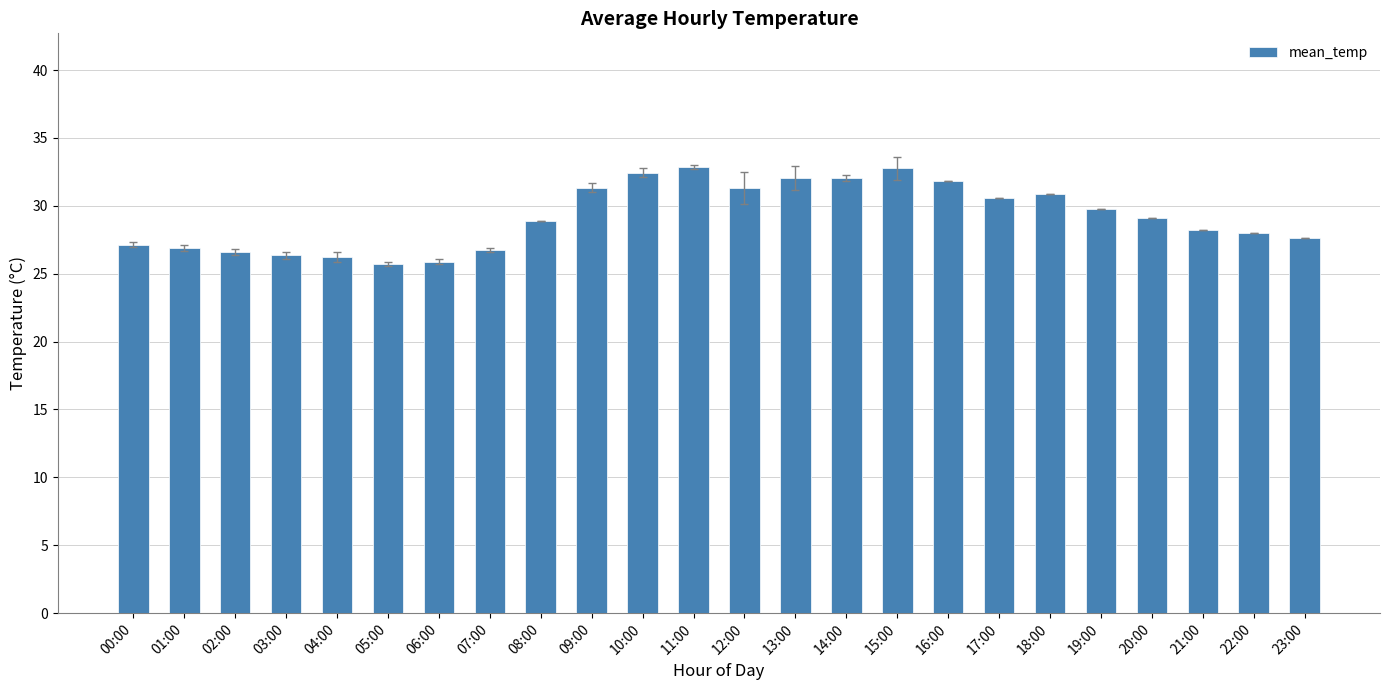

What is the minimum value shown in the chart?

25.8